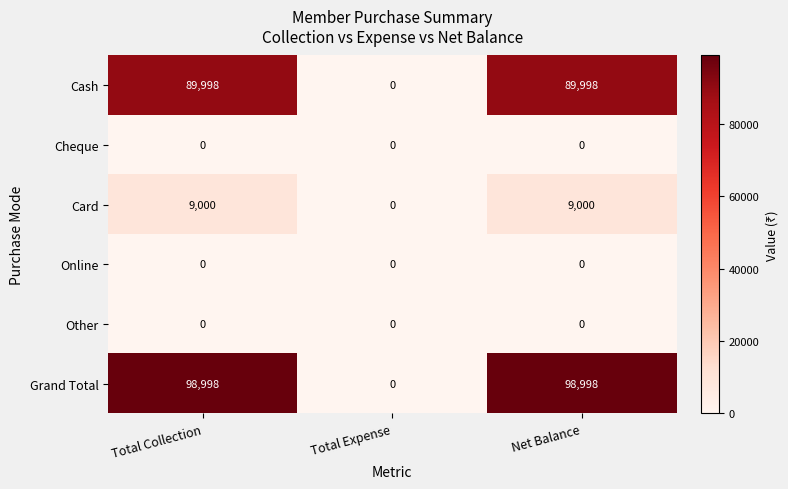

Count the number of data series in this chart.

6